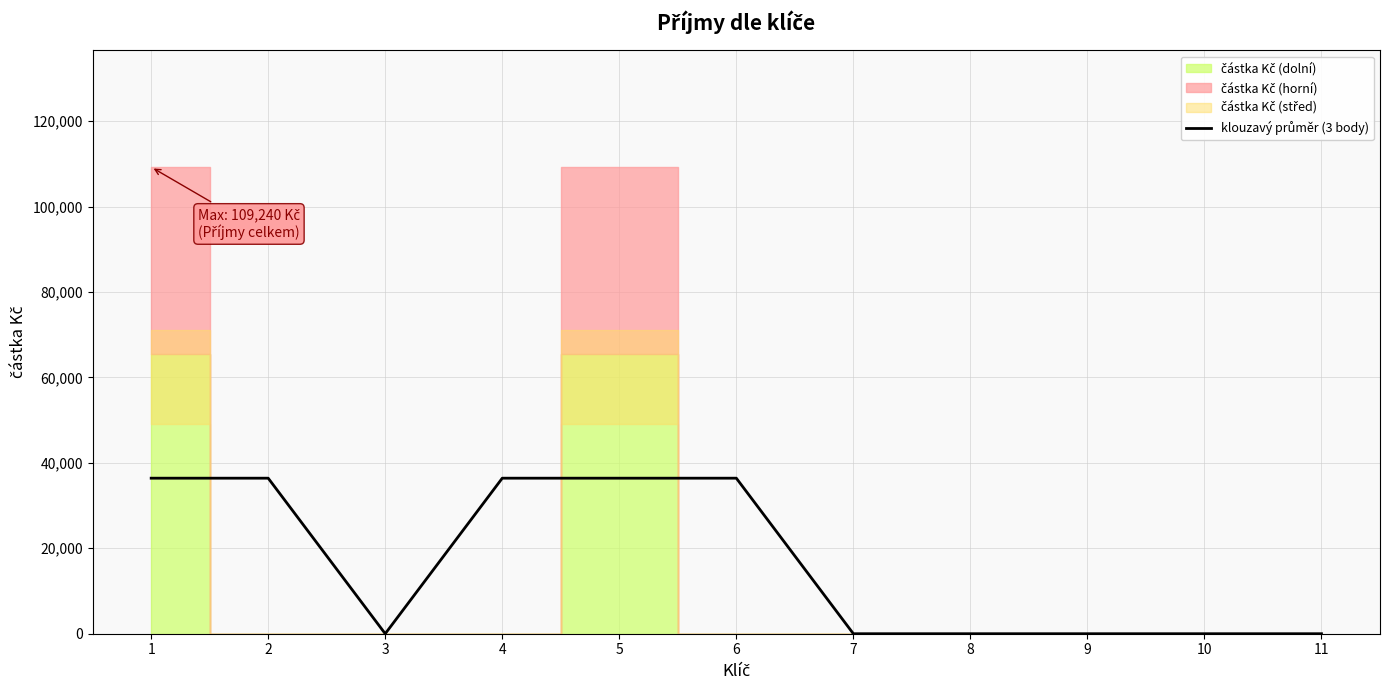

Which category has the highest value across all series?

1